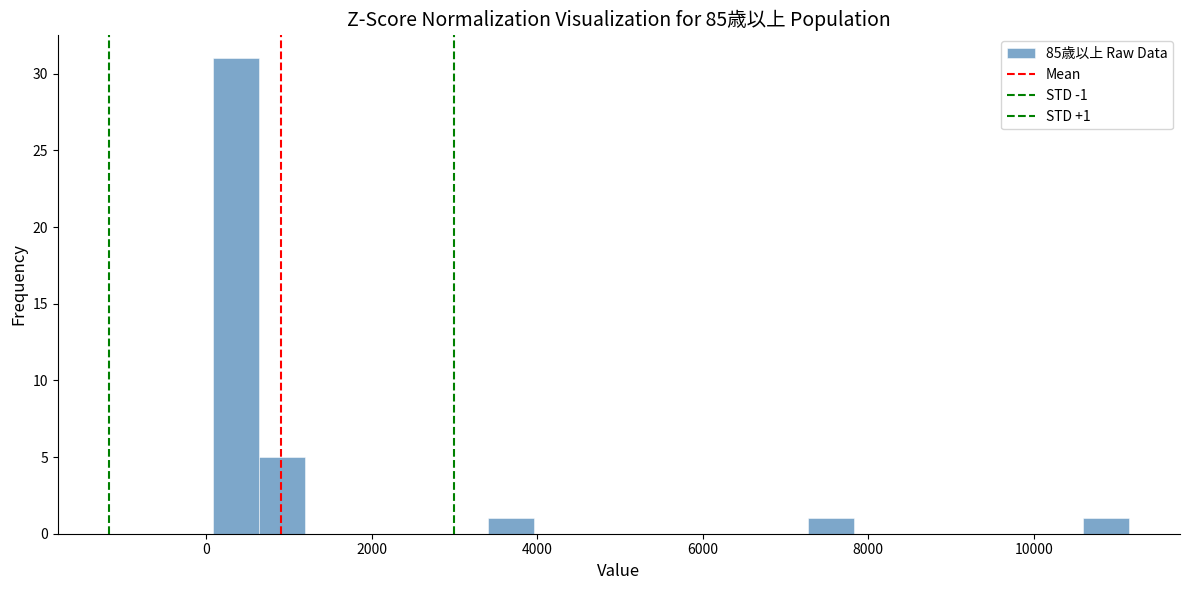

Read against the x-axis, roughly where is the centre of the tallest bar?

400